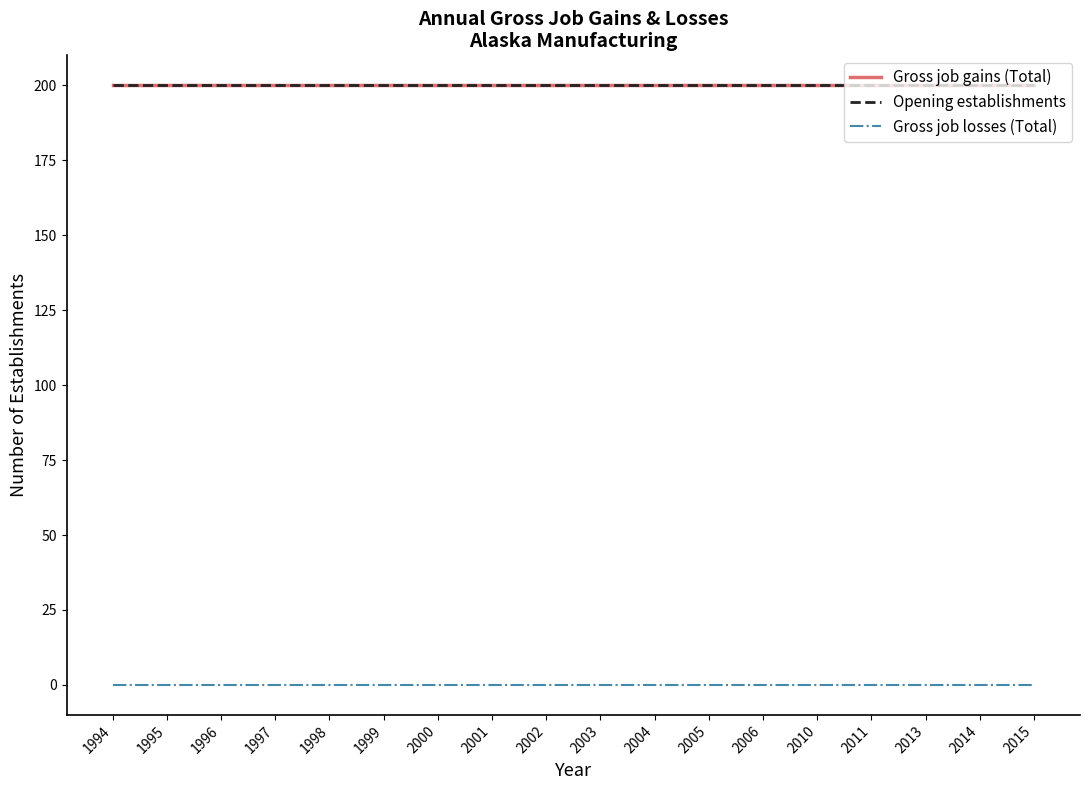

True or false: Gross job gains (Total) and Opening establishments intersect in this chart.

False